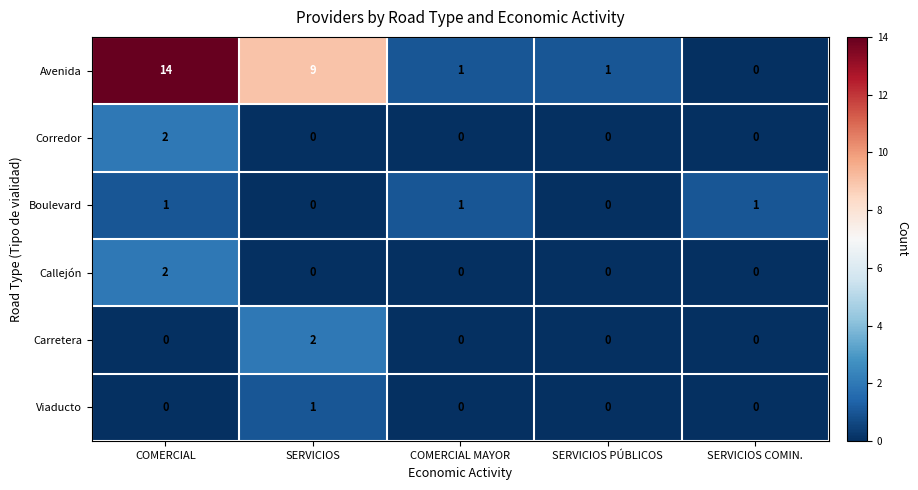

Reading right to left, transcribe all the data shown in this chart.

Avenida: SERVICIOS COMIN.=0	SERVICIOS PÚBLICOS=1	COMERCIAL MAYOR=1	SERVICIOS=9	COMERCIAL=14
Corredor: SERVICIOS COMIN.=0	SERVICIOS PÚBLICOS=0	COMERCIAL MAYOR=0	SERVICIOS=0	COMERCIAL=2
Boulevard: SERVICIOS COMIN.=1	SERVICIOS PÚBLICOS=0	COMERCIAL MAYOR=1	SERVICIOS=0	COMERCIAL=1
Callejón: SERVICIOS COMIN.=0	SERVICIOS PÚBLICOS=0	COMERCIAL MAYOR=0	SERVICIOS=0	COMERCIAL=2
Carretera: SERVICIOS COMIN.=0	SERVICIOS PÚBLICOS=0	COMERCIAL MAYOR=0	SERVICIOS=2	COMERCIAL=0
Viaducto: SERVICIOS COMIN.=0	SERVICIOS PÚBLICOS=0	COMERCIAL MAYOR=0	SERVICIOS=1	COMERCIAL=0